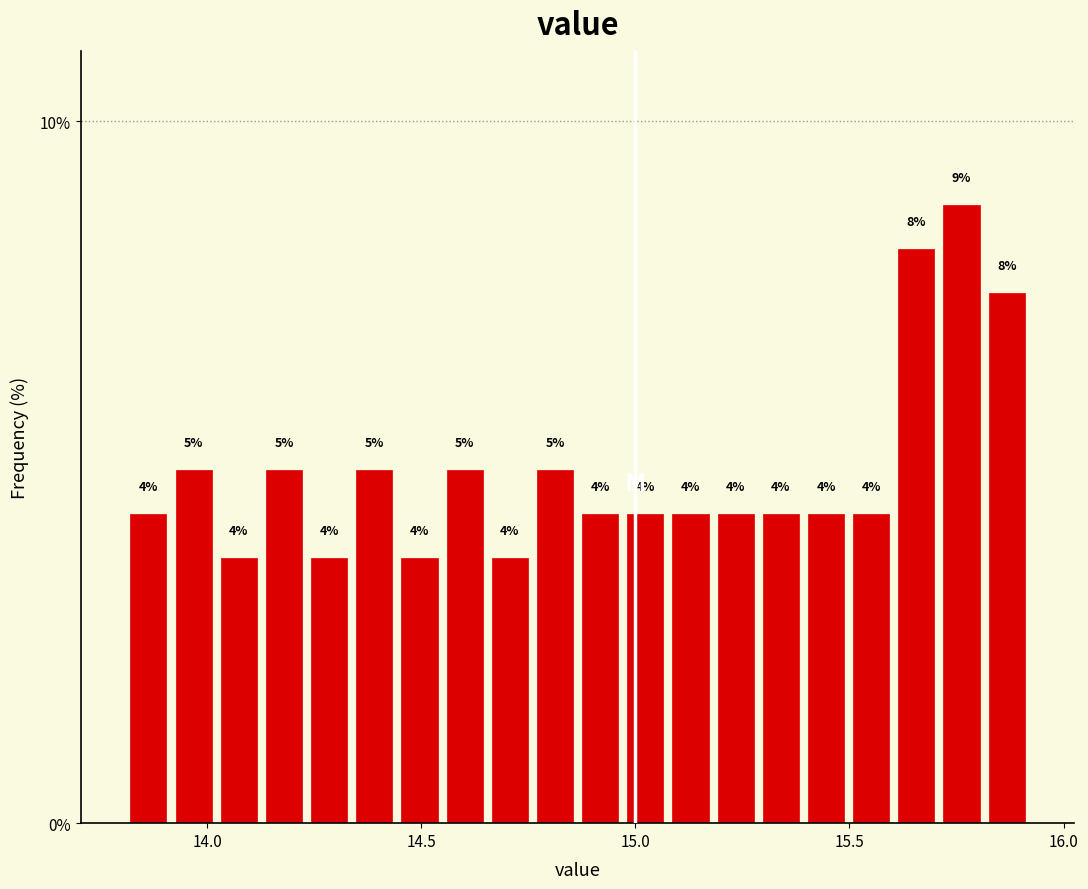

Around what value on the x-axis is the tallest bar? Give the approximate position of its centre, as read against the axis.

15.75